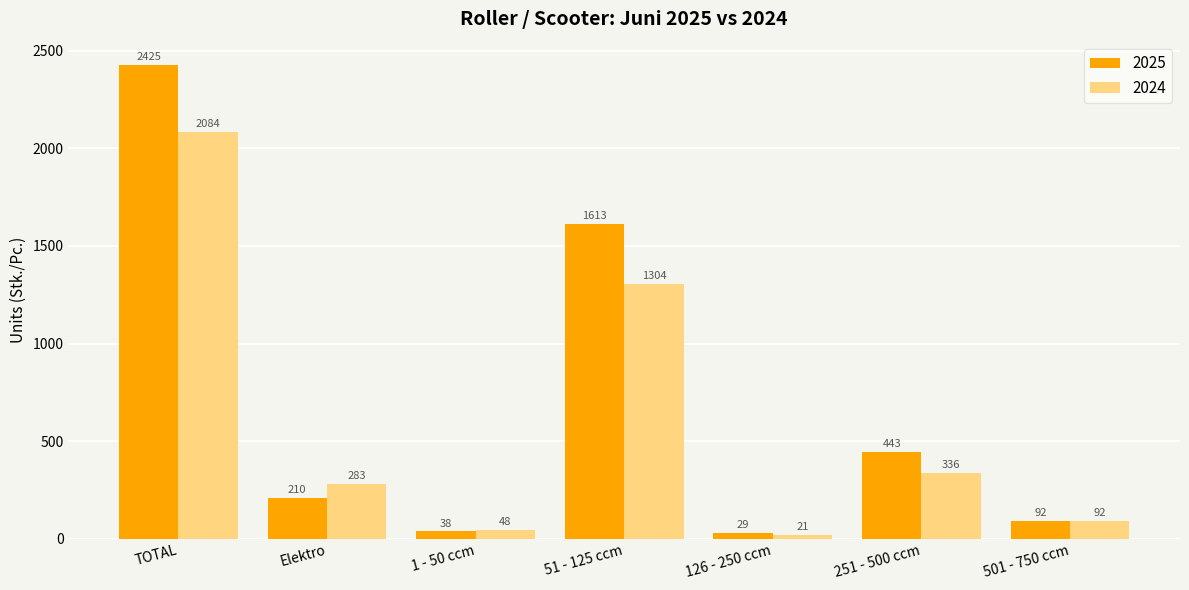

Which series changed the most between TOTAL and 1 - 50 ccm?

2025